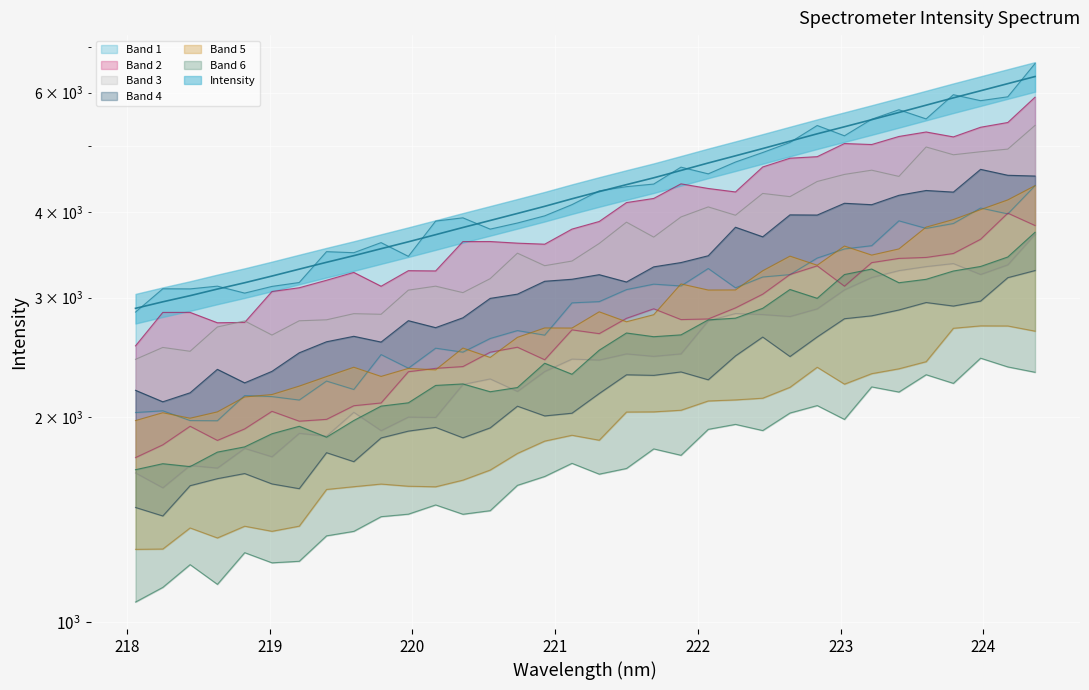

What is the difference between the maximum and second lowest values?

3376.4